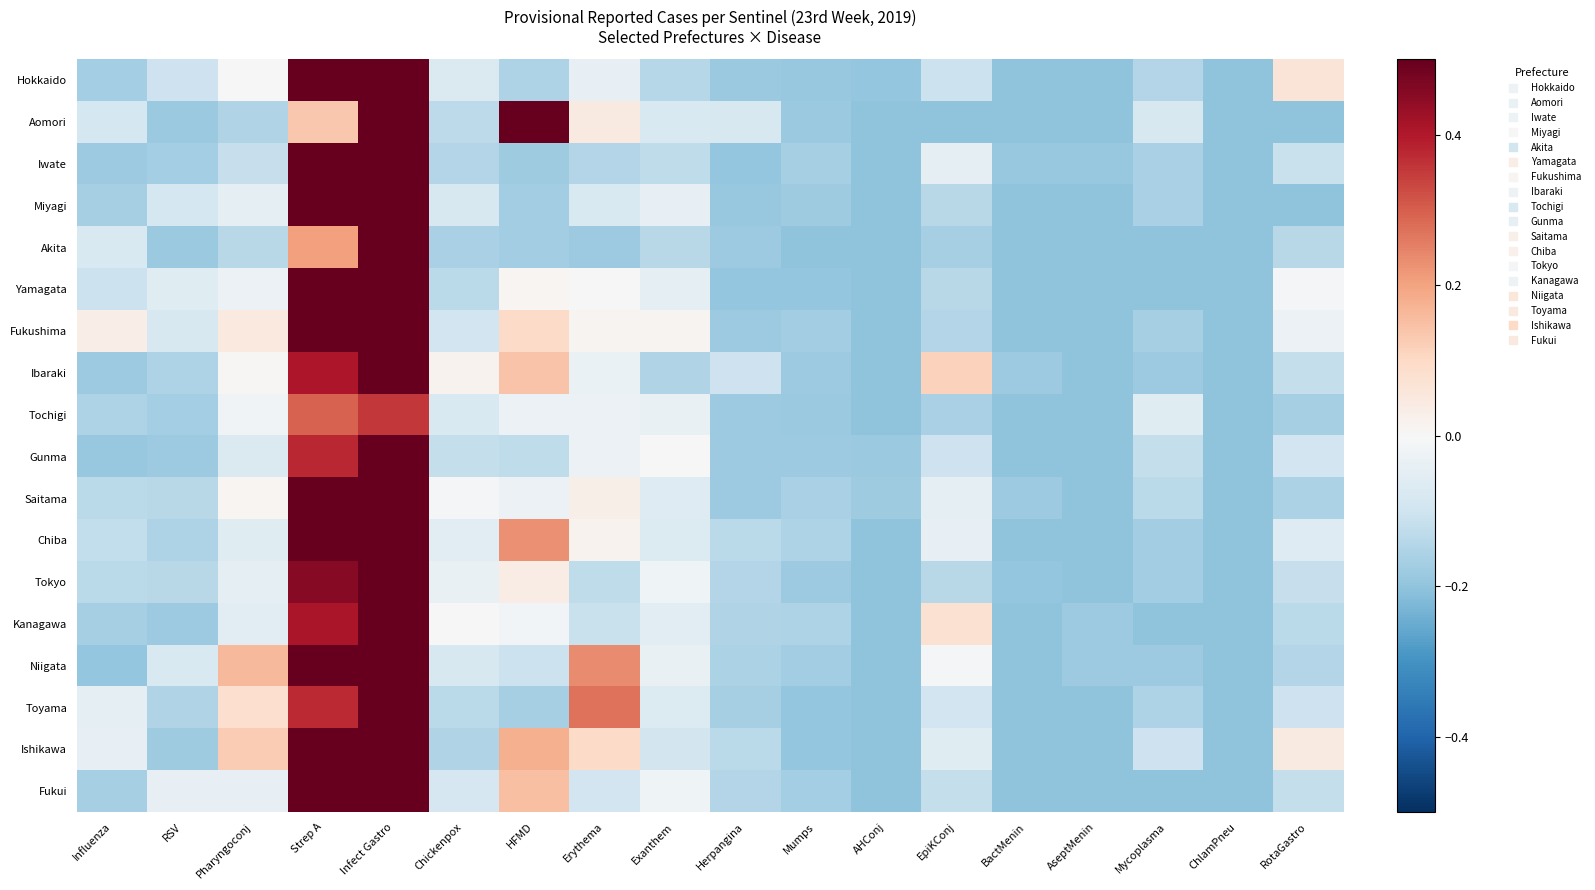

What is the difference between the highest and lowest values at HFMD?

0.7